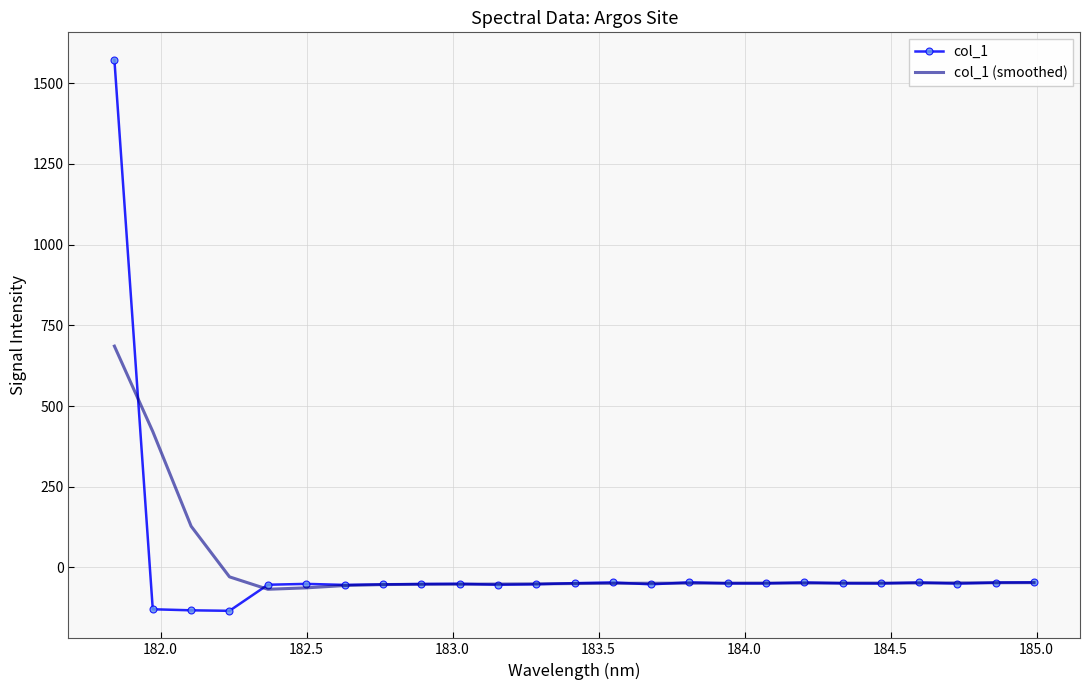

What is the minimum value shown in the chart?

-134.3